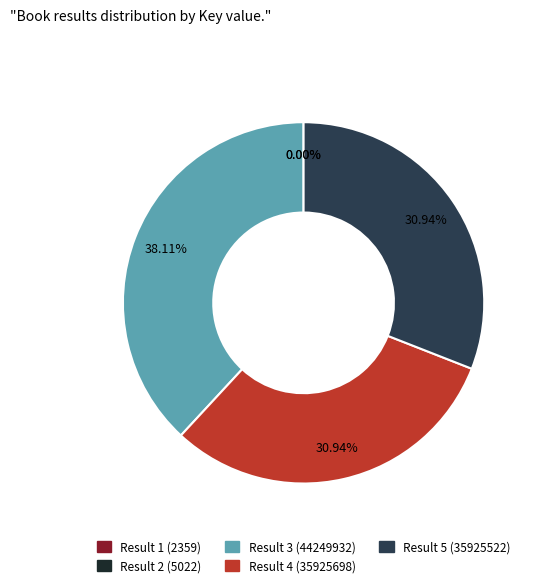

Combined, do Result 4 (35925698) and Result 3 (44249932) account for over 50%?

Yes